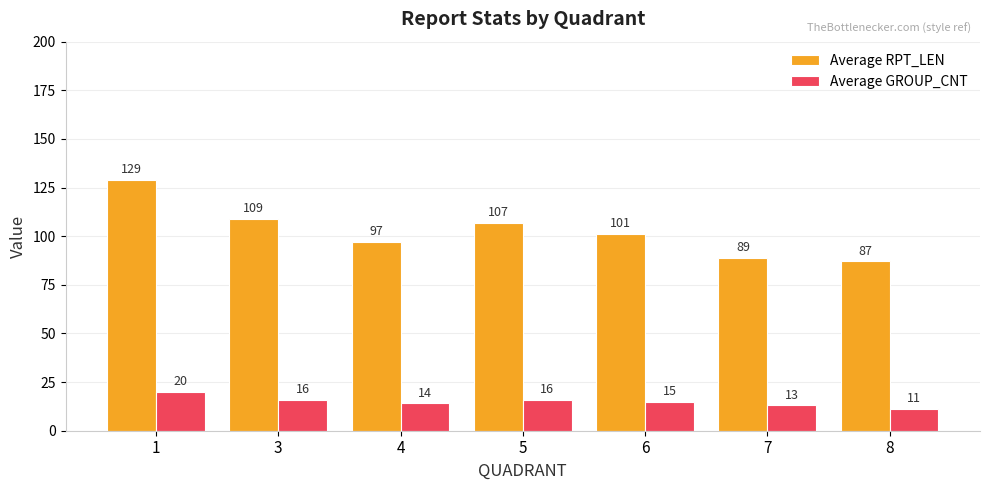

At which label does Average RPT_LEN reach its minimum?

8